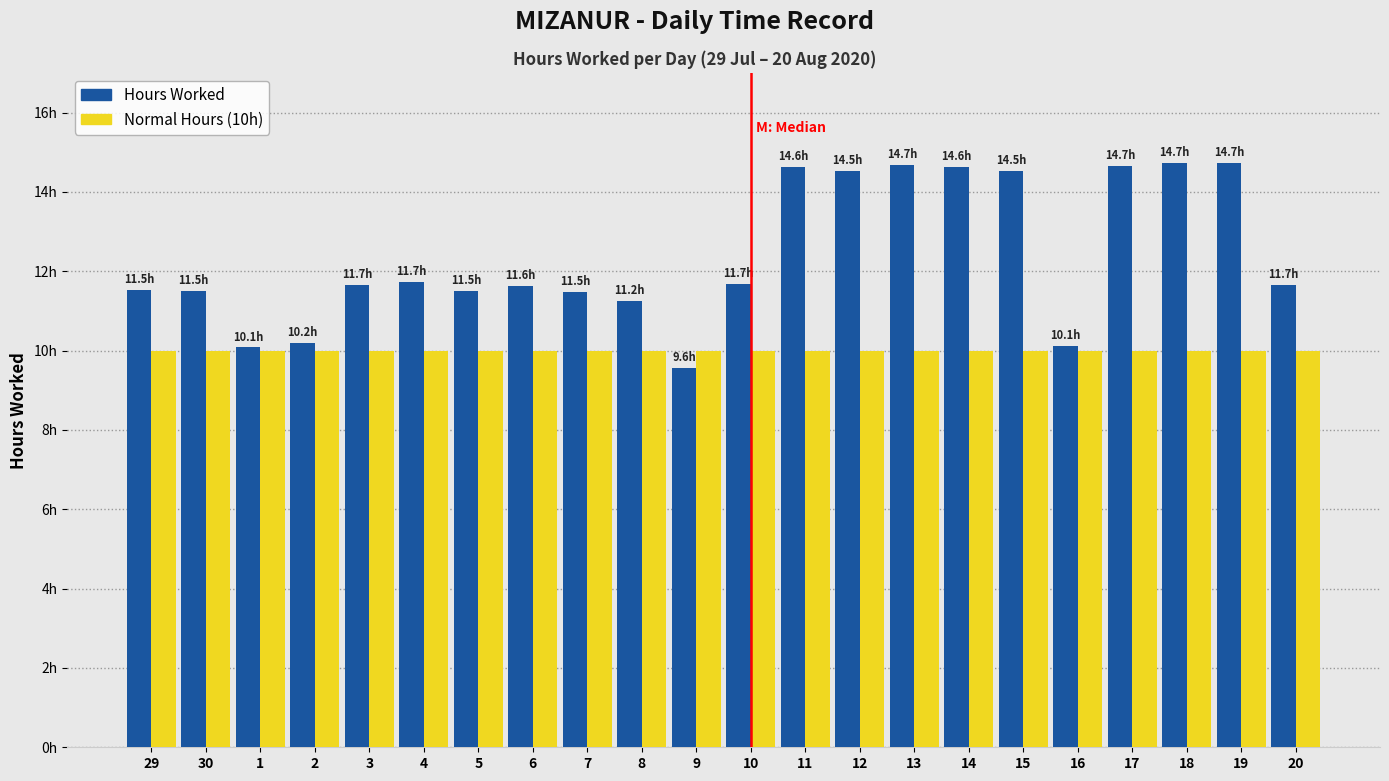

What is the smallest value displayed?

9.6